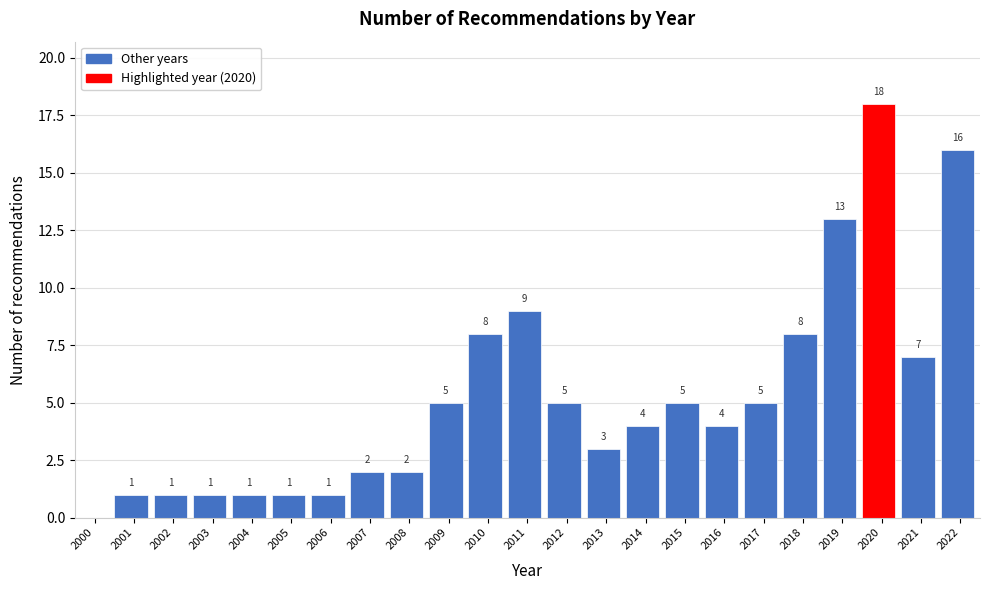

Reading right to left, transcribe all the data shown in this chart.

2022=16	2021=7	2020=18	2019=13	2018=8	2017=5	2016=4	2015=5	2014=4	2013=3	2012=5	2011=9	2010=8	2009=5	2008=2	2007=2	2006=1	2005=1	2004=1	2003=1	2002=1	2001=1	2000=0